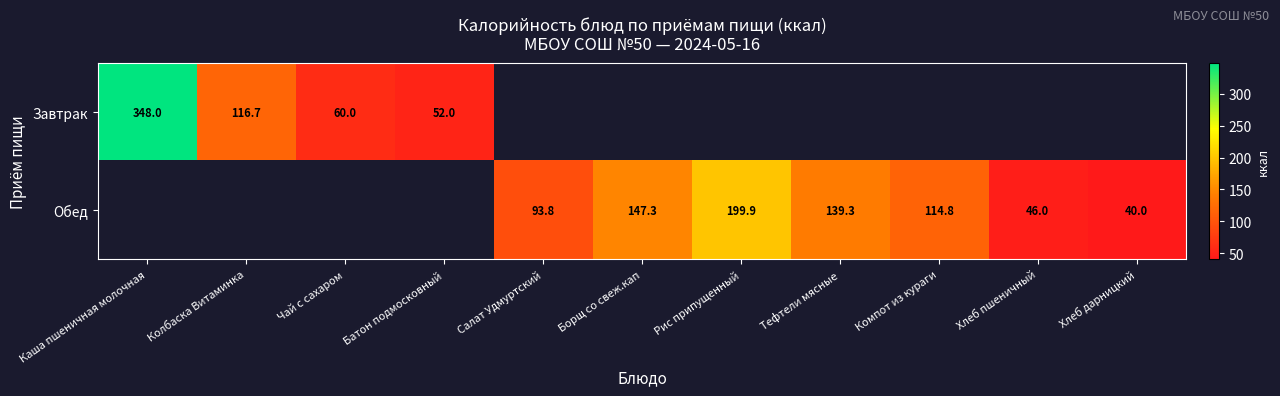

Is it true that Завтрак equals 36.4 at Колбаска Витаминка?

False